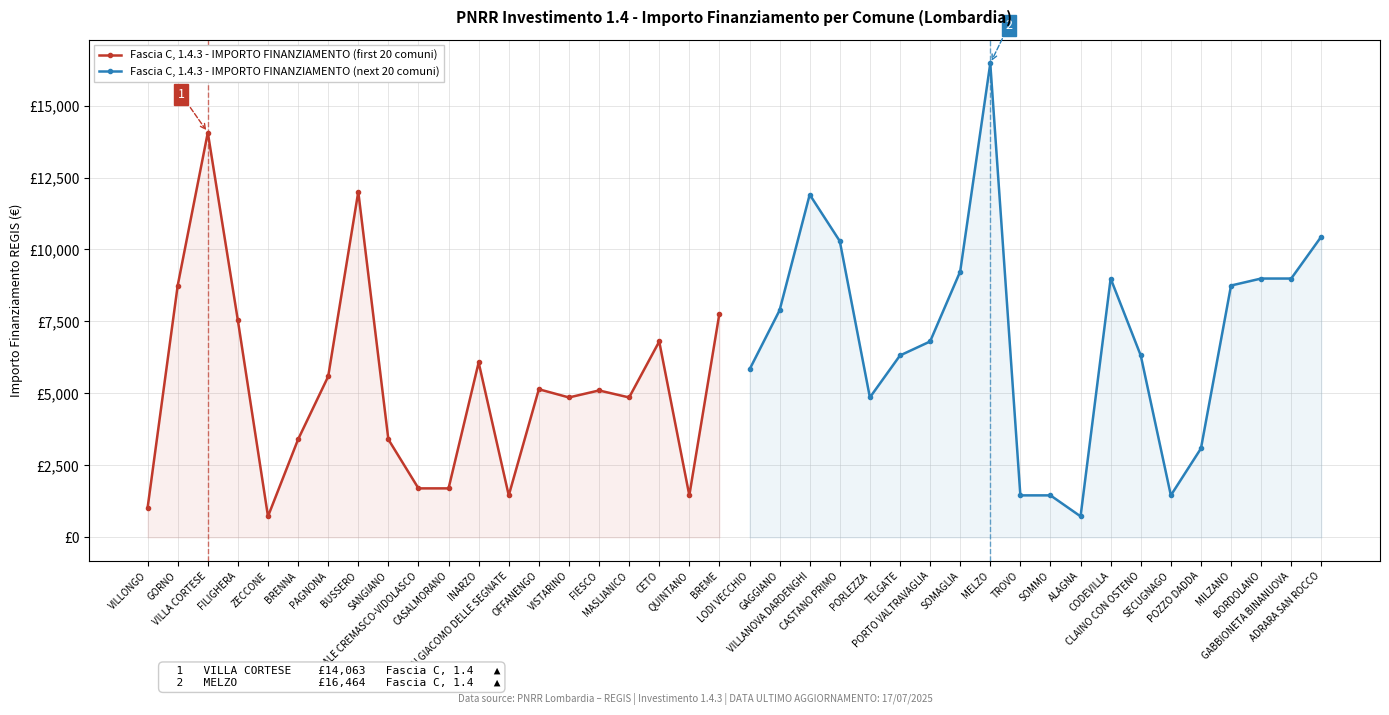

What is the difference between the second highest and minimum values in the Fascia C, 1.4.3 - IMPORTO FINANZIAMENTO (first 20 comuni) series?

11276